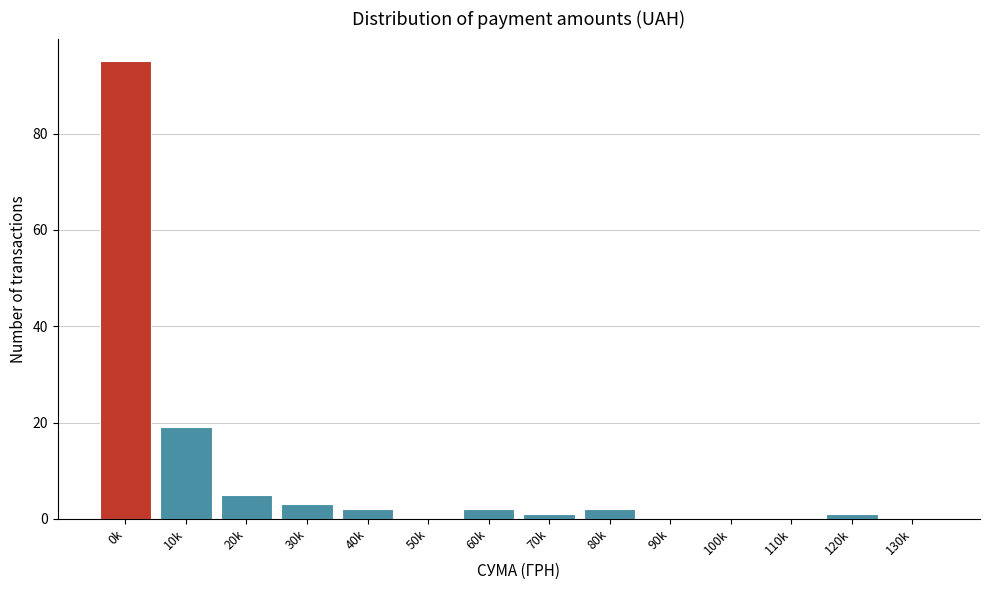

Reading left to right, what are all the values shown in this chart?

0k=95	10k=19	20k=5	30k=3	40k=2	50k=0	60k=2	70k=1	80k=2	90k=0	100k=0	110k=0	120k=1	130k=0